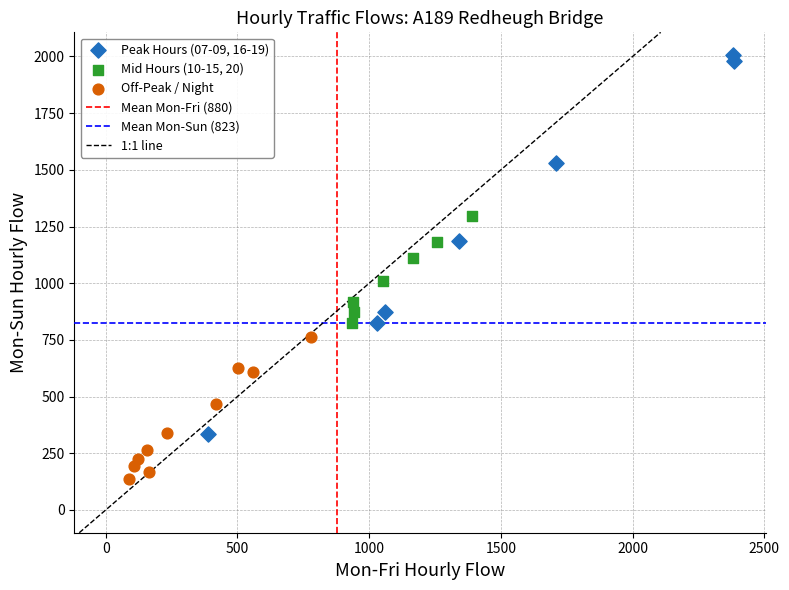

Which series reaches the maximum Y coordinate?

Peak Hours (07-09, 16-19)